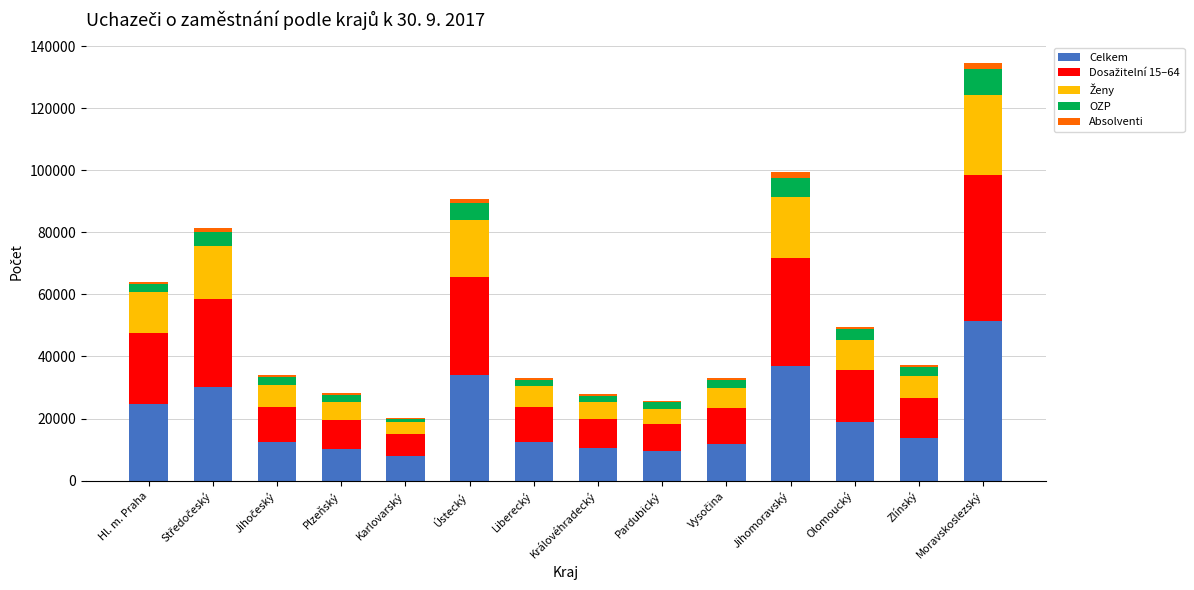

What is the highest value of the Celkem series?

51537